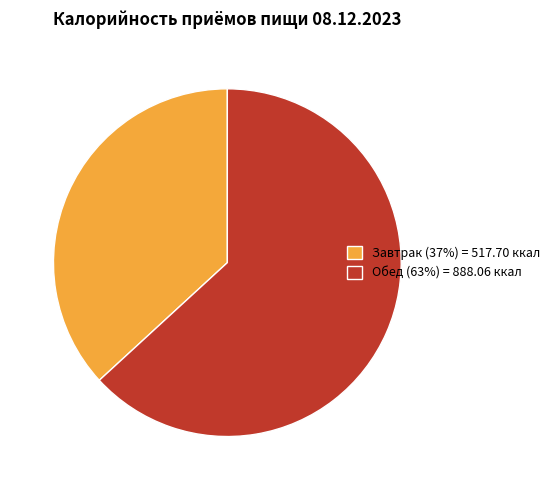

Is there any slice that represents more than half of the pie?

Yes